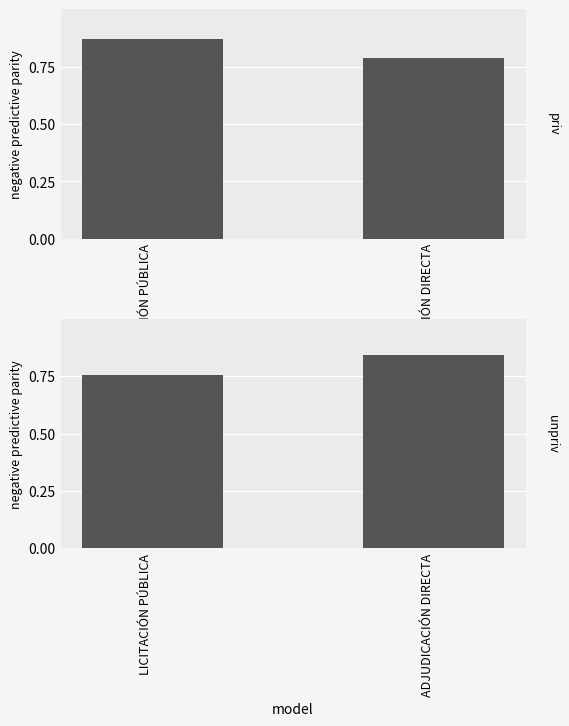

At ADJUDICACIÓN DIRECTA, list the series in order from largest to smallest.

unpriv, priv